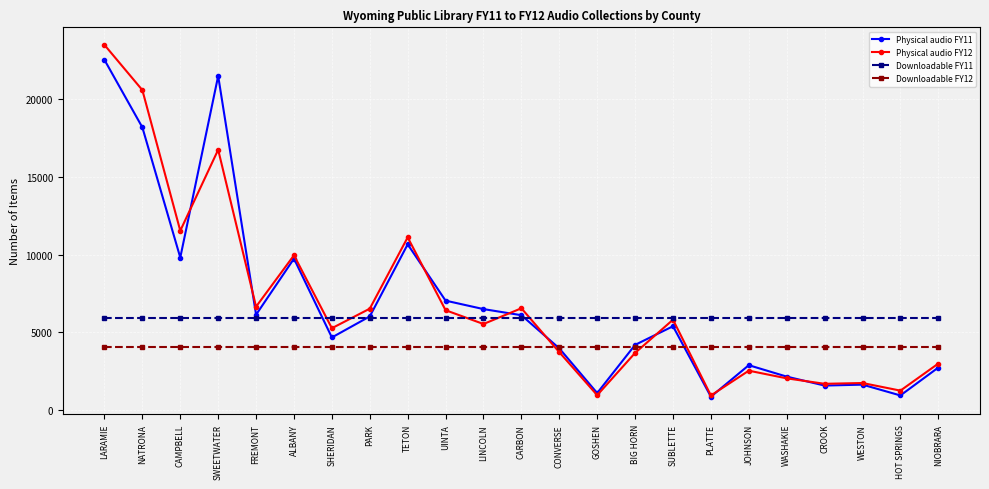

What is the total value across all series at PARK?

22522